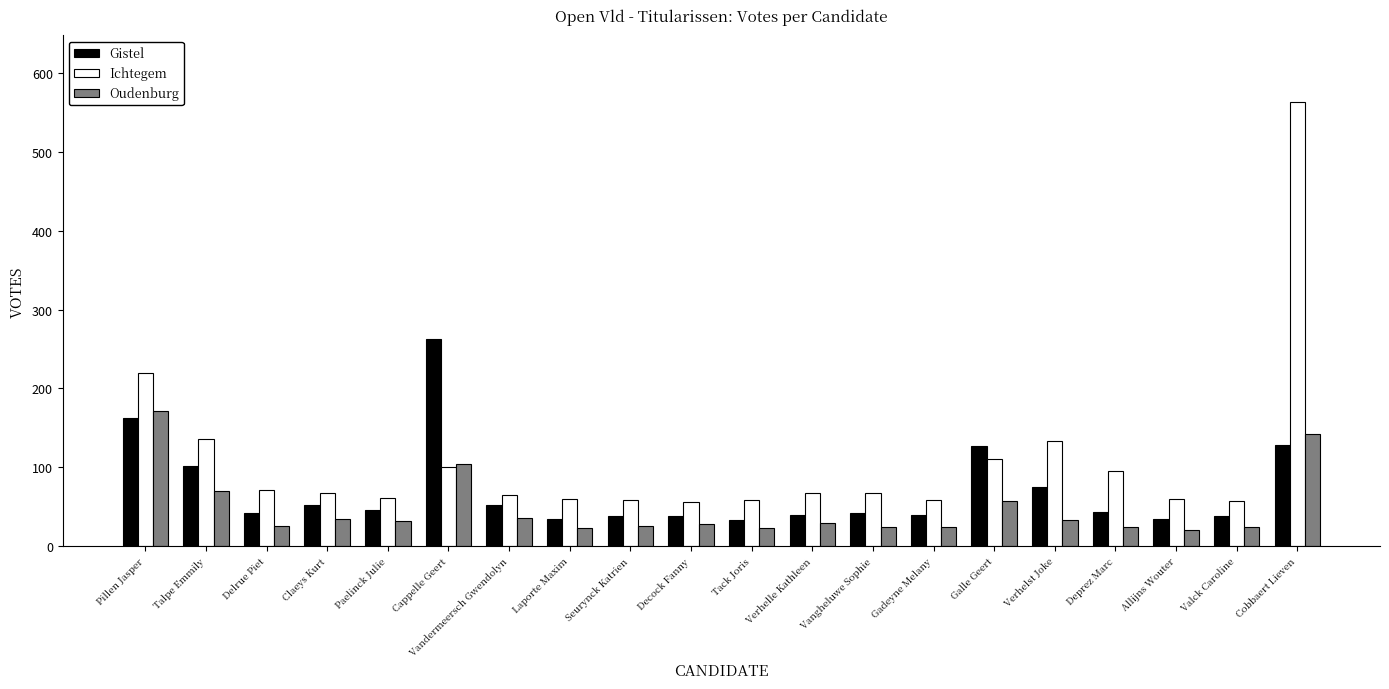

List the series in order of their peak value, lowest first.

Oudenburg, Gistel, Ichtegem